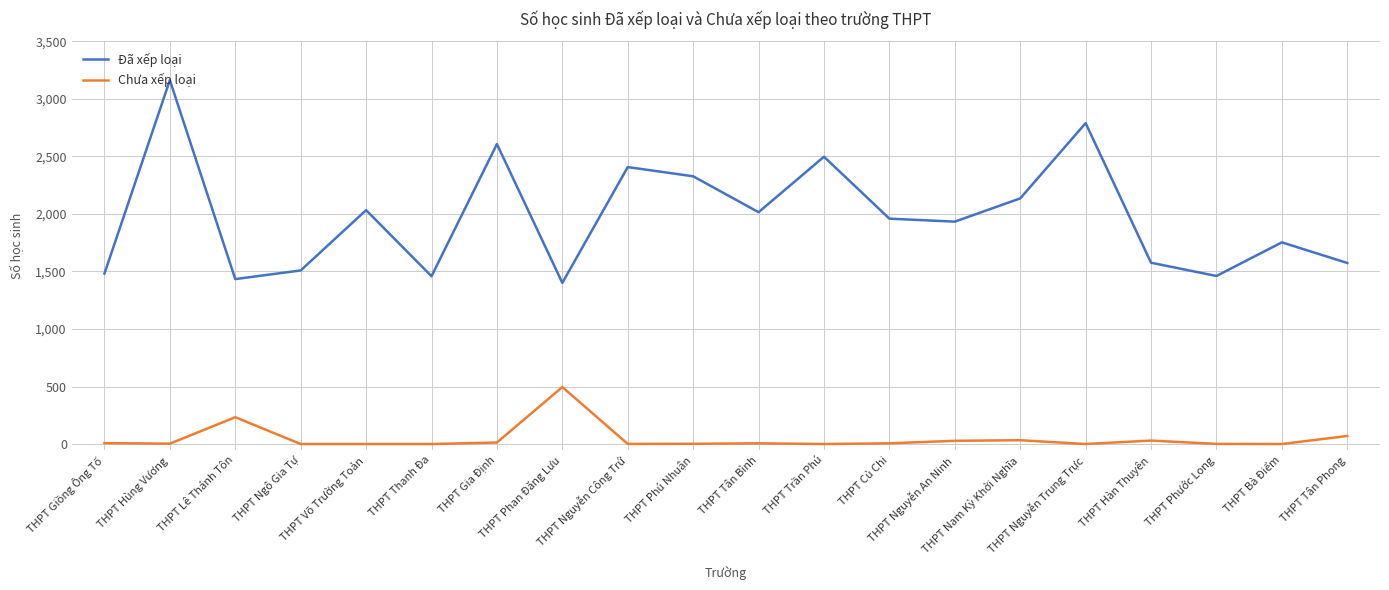

At how many categories does at least one series exceed 2521?

3